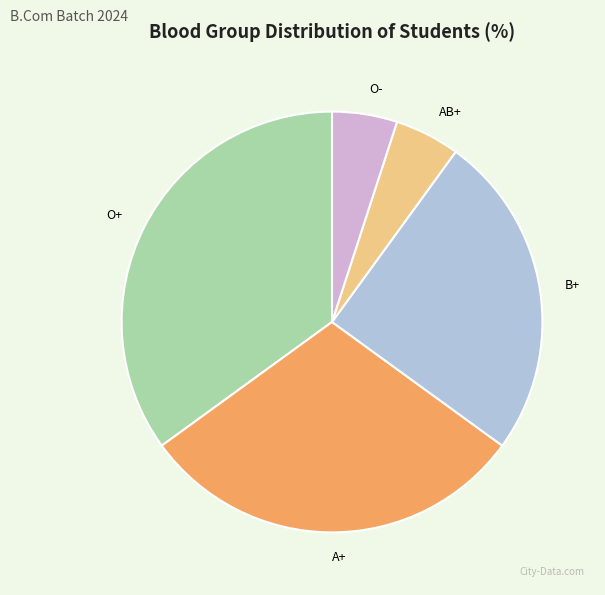

What is the largest slice in the pie chart?

O+